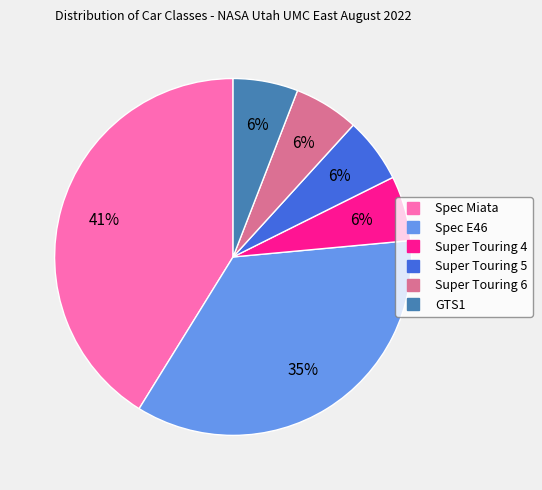

Does any single category account for the majority?

No